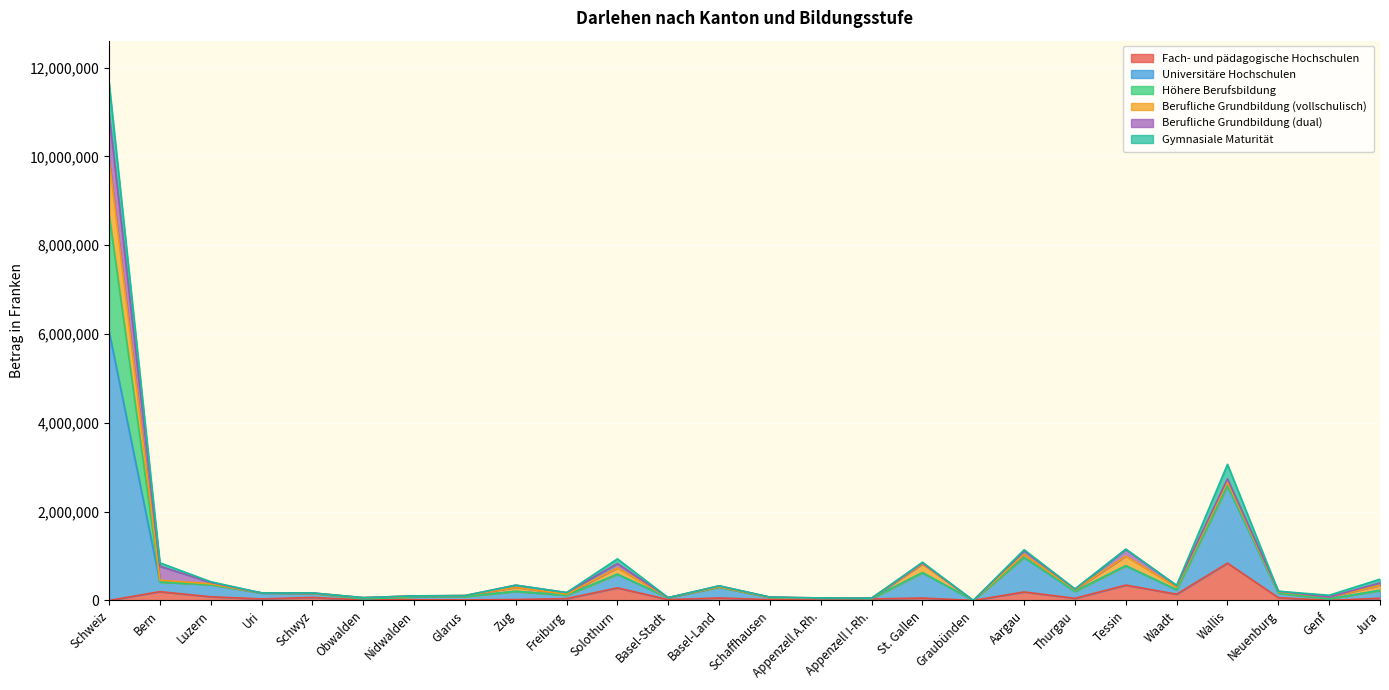

Which series has the largest total across all categories?

Universitäre Hochschulen